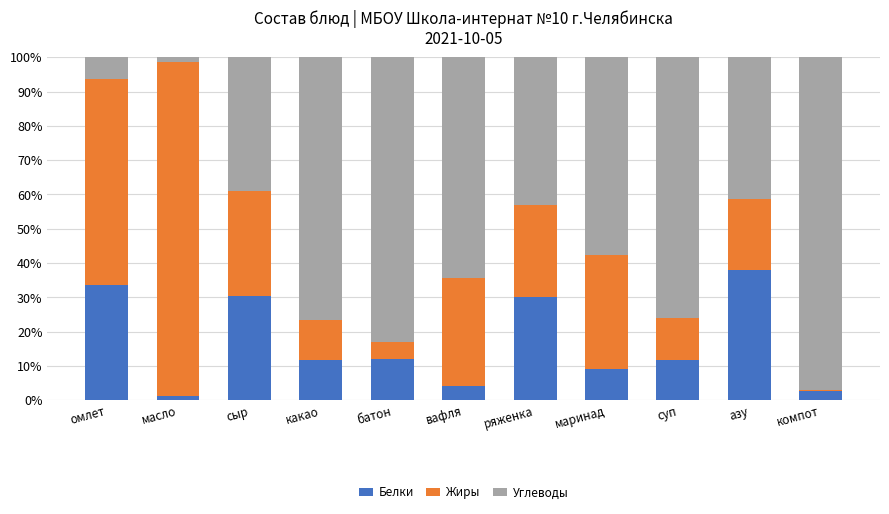

What is the highest value of the Белки series?

38.0